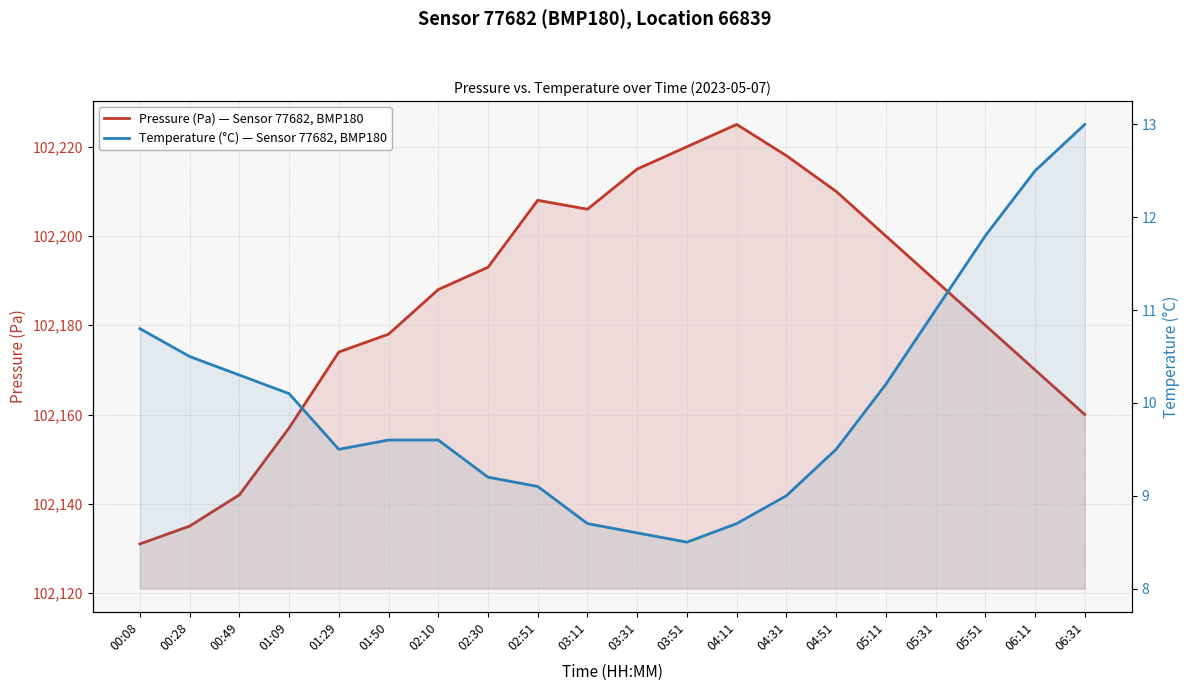

The value of Temperature (°C) — Sensor 77682, BMP180 at 00:28 is 3.2. True or false?

False